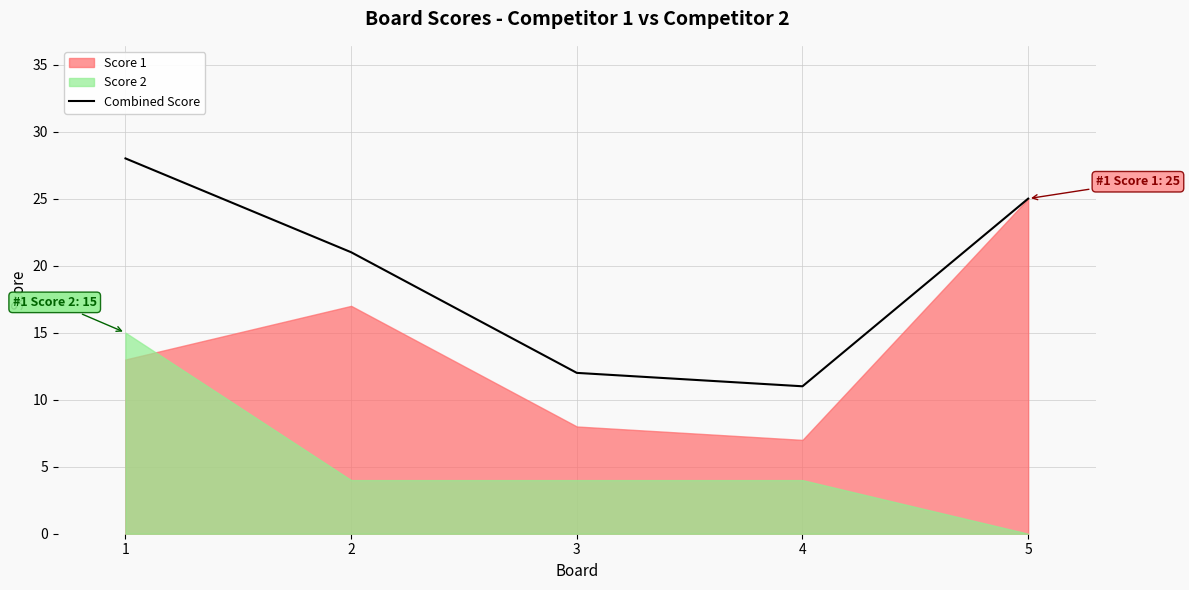

What is the sum of all values?

97